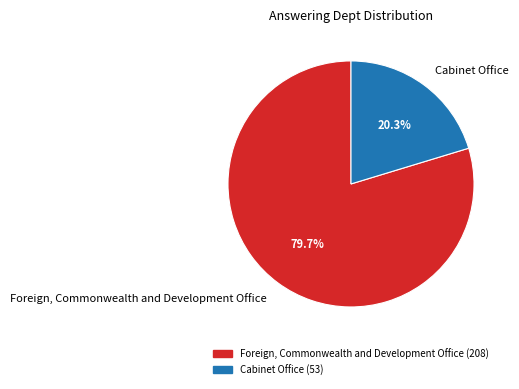

Which category has the smallest portion of the pie?

Cabinet Office